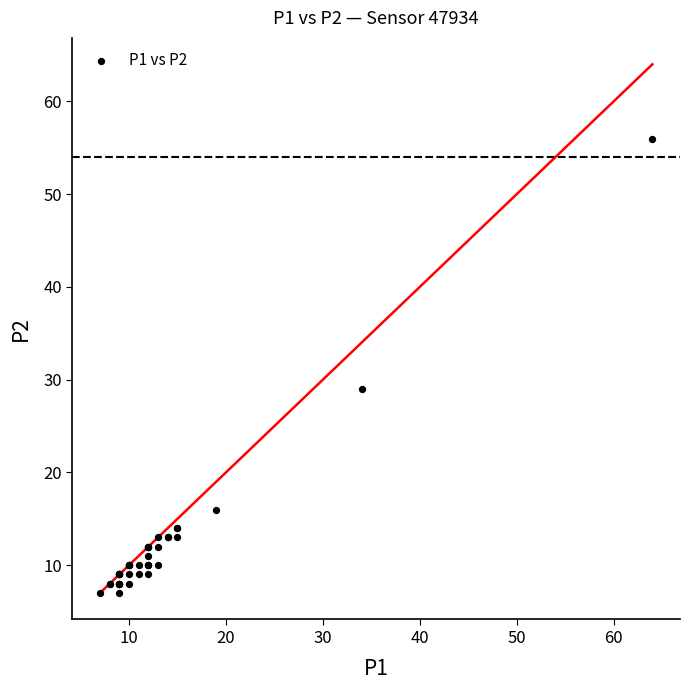

What Y value in the scatter plot is closest to 31?

29